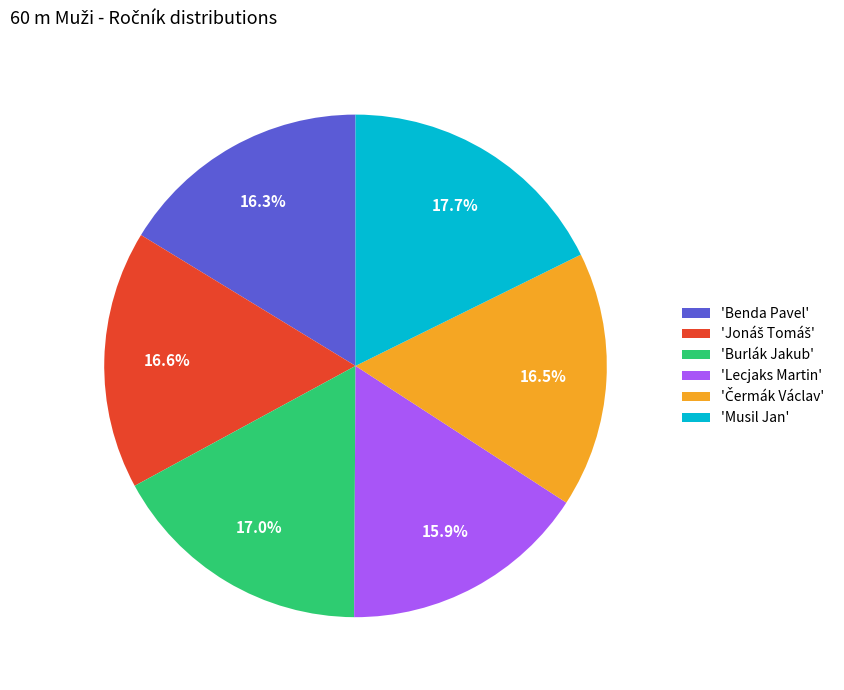

Is the sum of 'Lecjaks Martin' and 'Benda Pavel' greater than half?

No